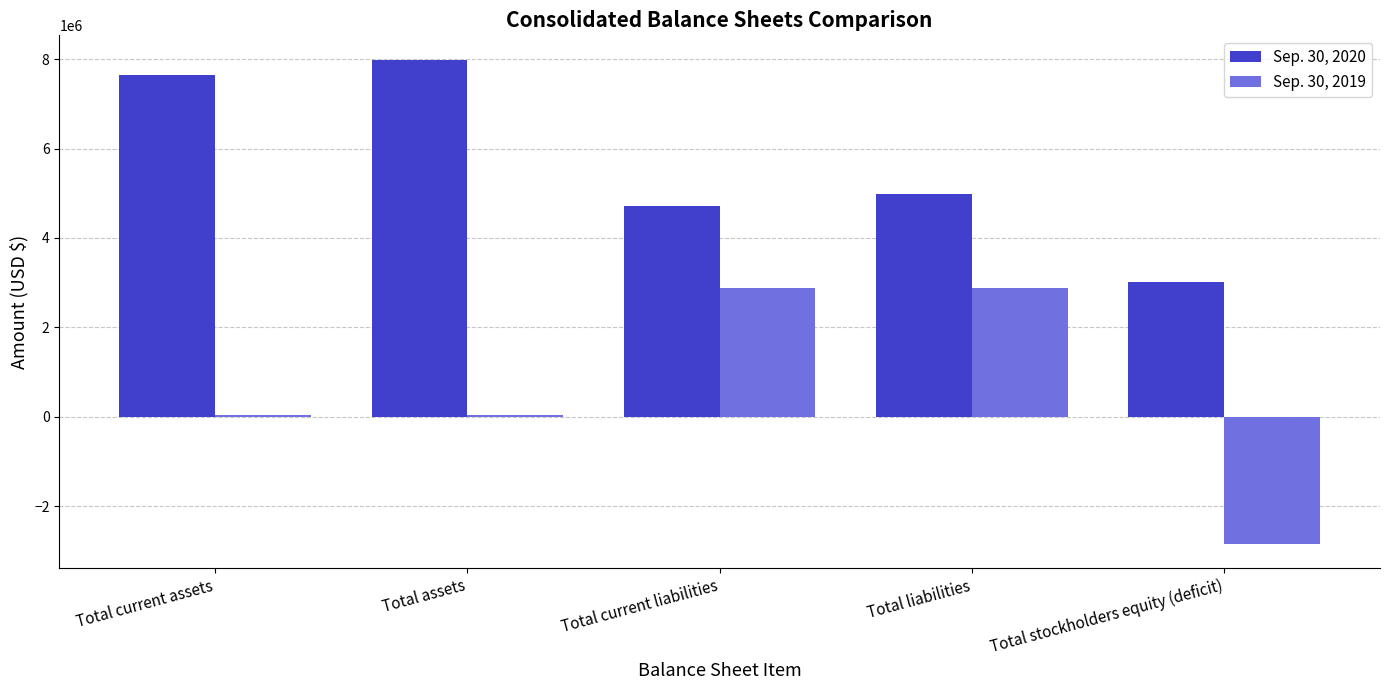

What is the approximate value of Sep. 30, 2019 at Total current liabilities, to the nearest 100?

2885200